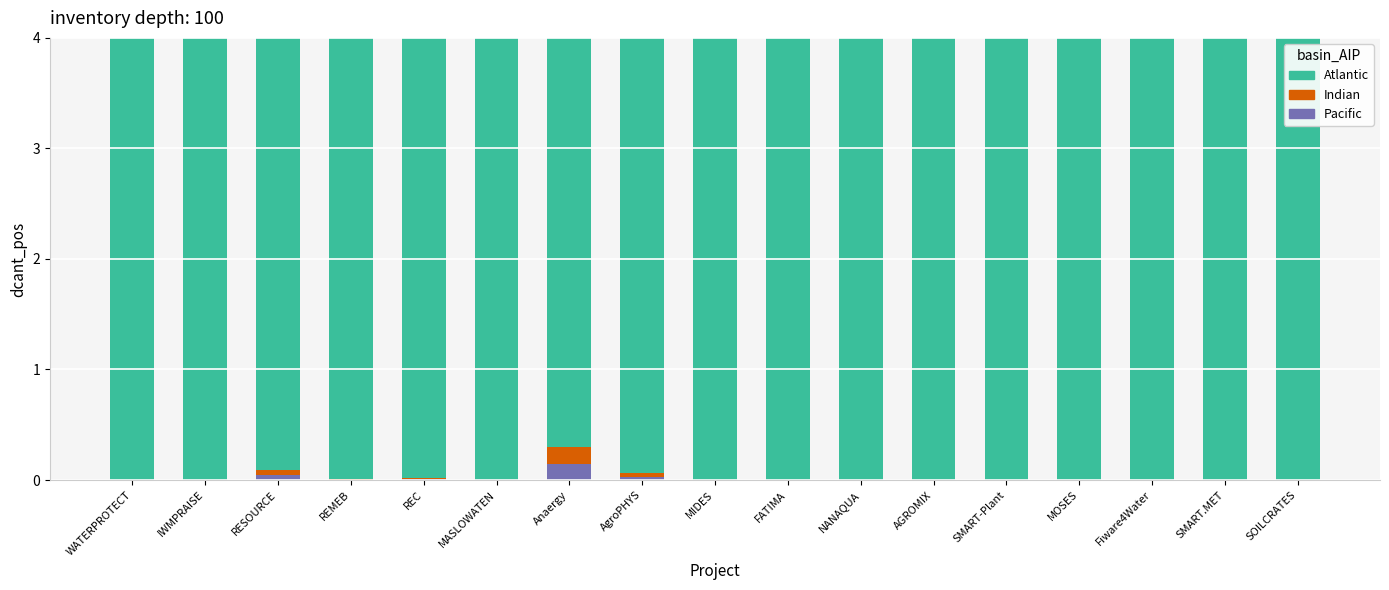

Is it true that Pacific equals 0.0 at AgroPHYS?

True